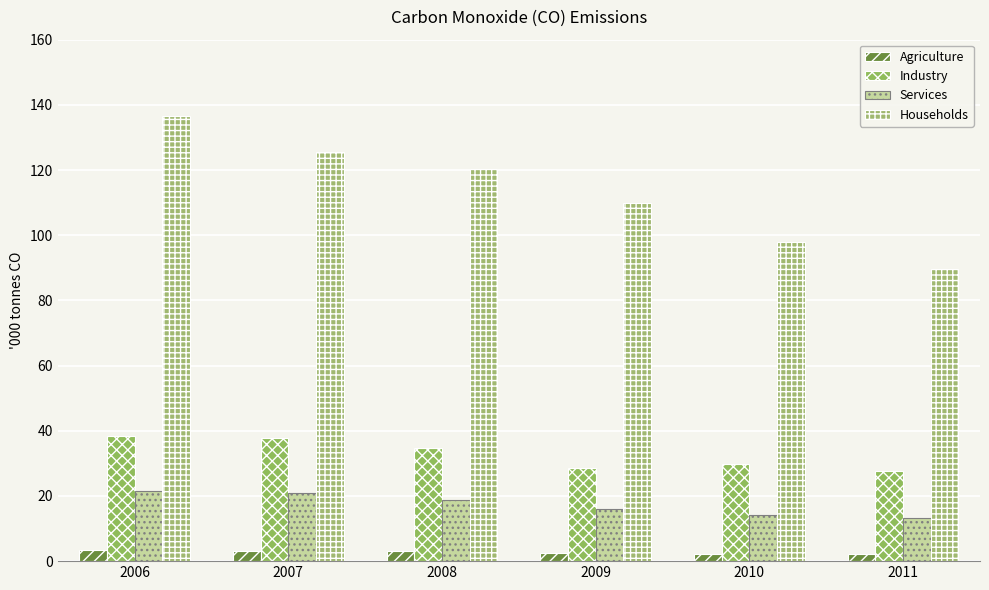

What is the value of the Households bar at the 2nd from the left?

125.6